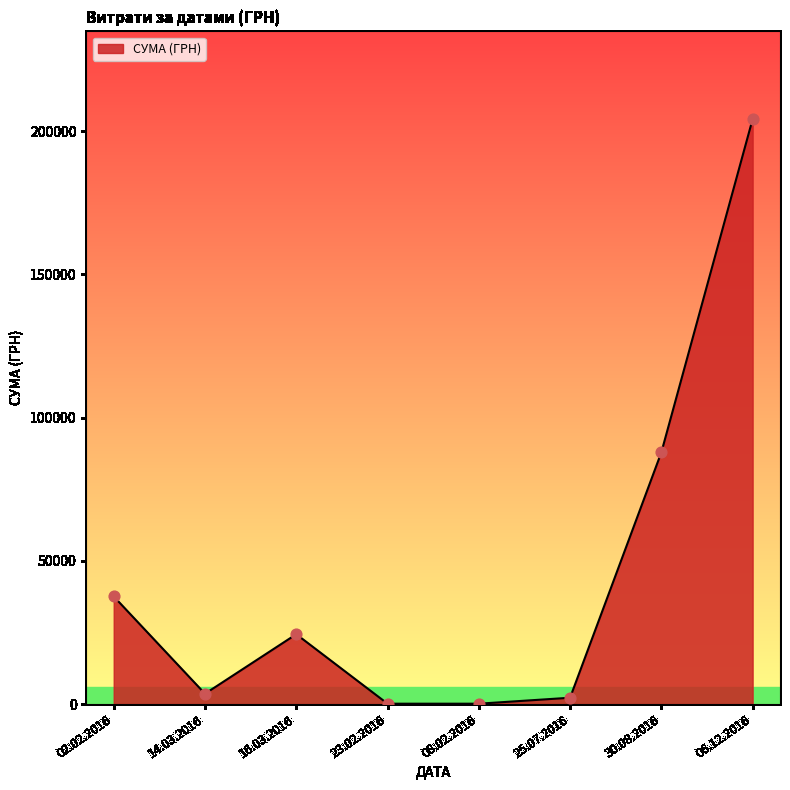

Between 30.08.2016 and 25.07.2016, which is larger?

30.08.2016